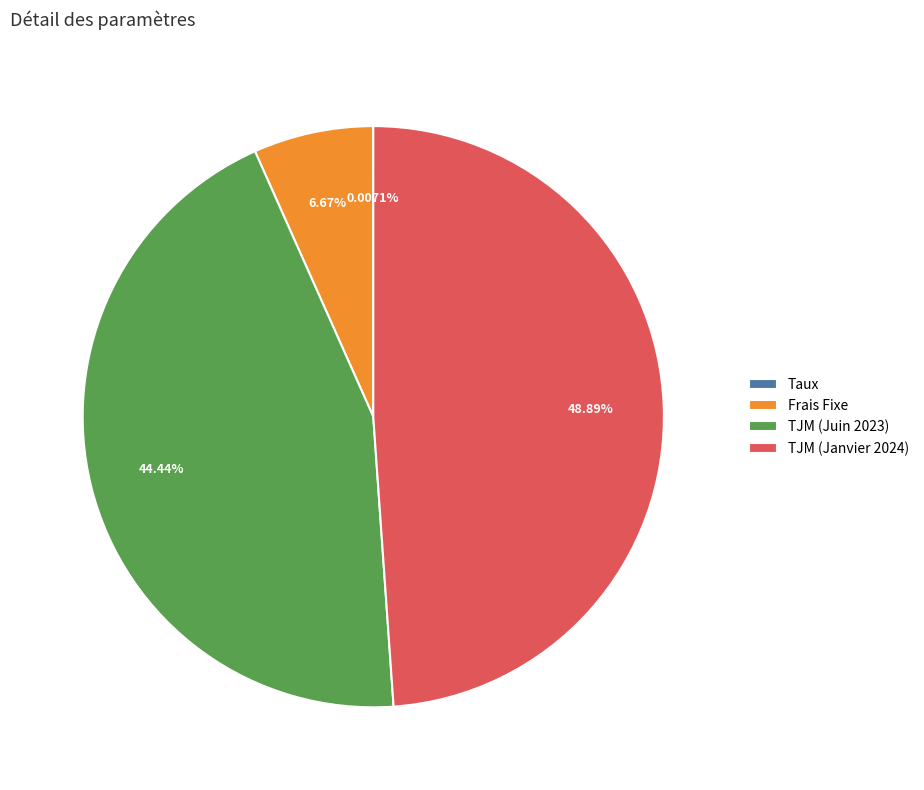

To the nearest percent, what percentage of the pie is TJM (Janvier 2024)?

49%